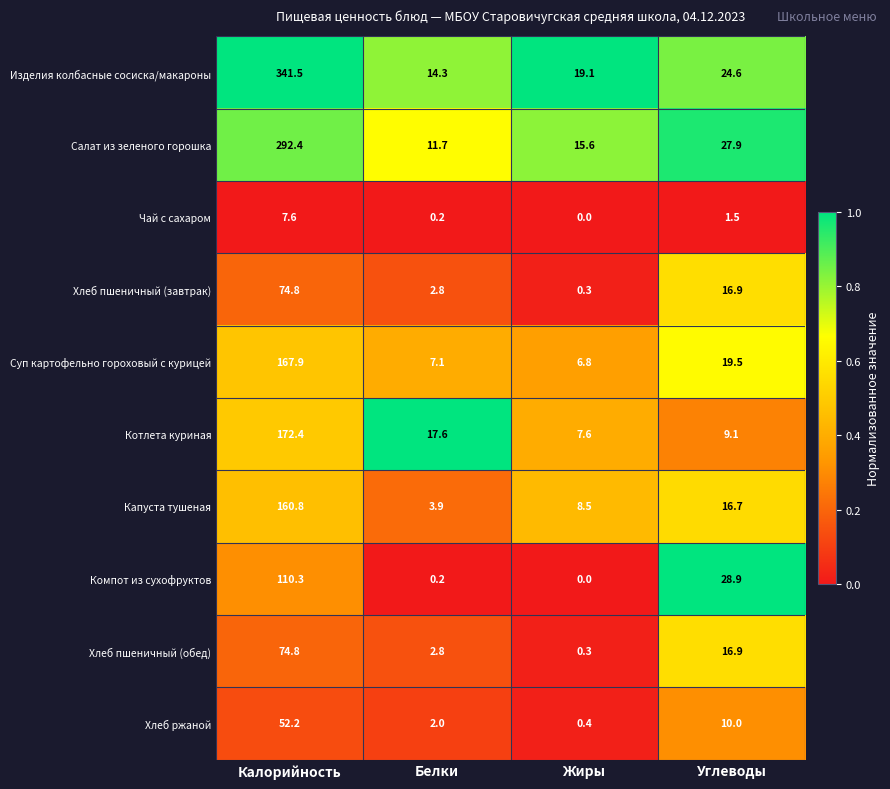

Which series has the largest total across all categories?

Изделия колбасные сосиска/макароны